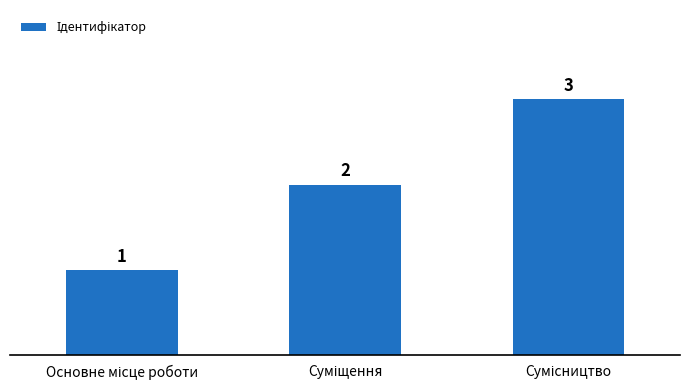

Count the values in the range 1 to 3.

3